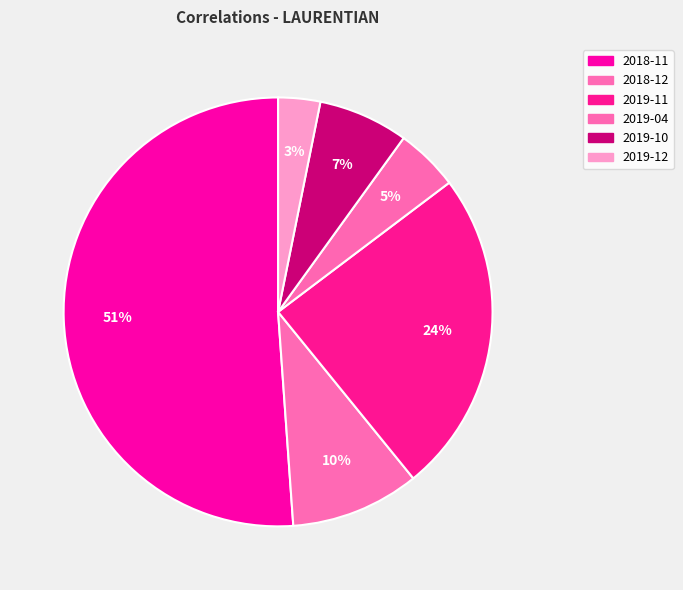

To the nearest percent, what is the difference between the largest and smallest slice percentages?

48%